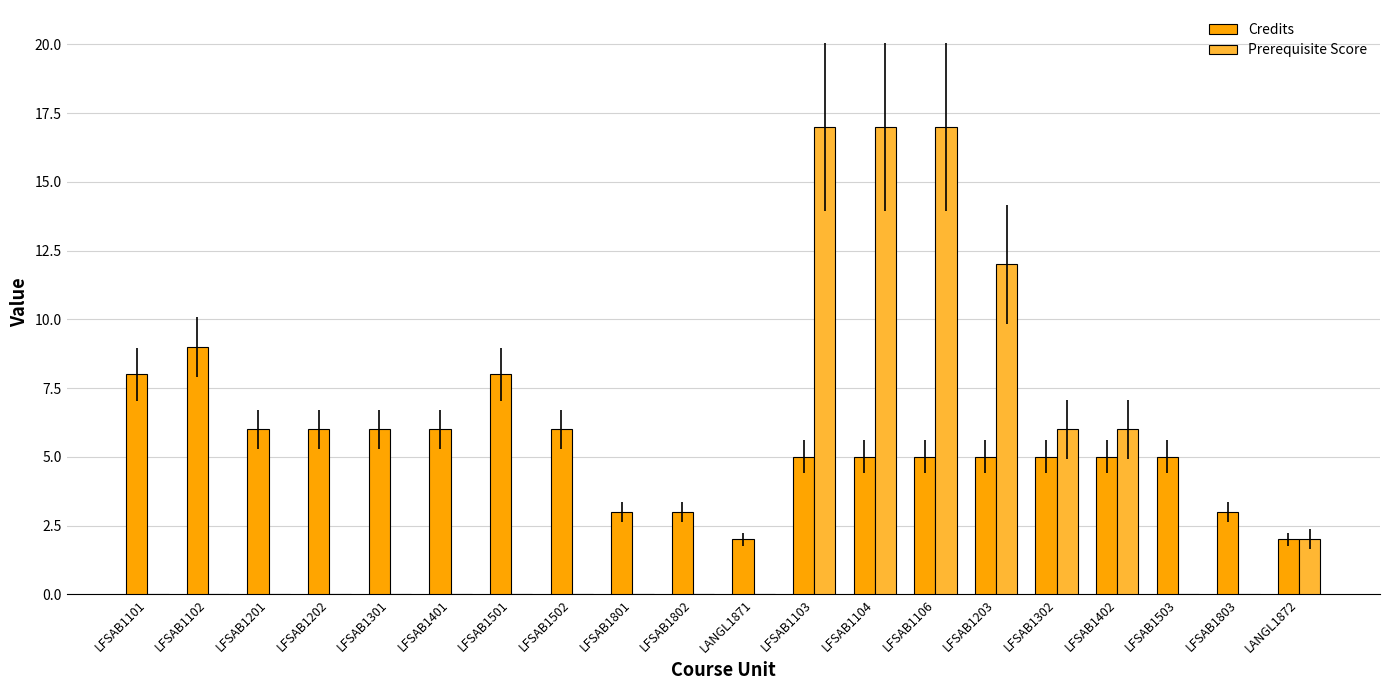

What is the total value across all series at LFSAB1802?

3